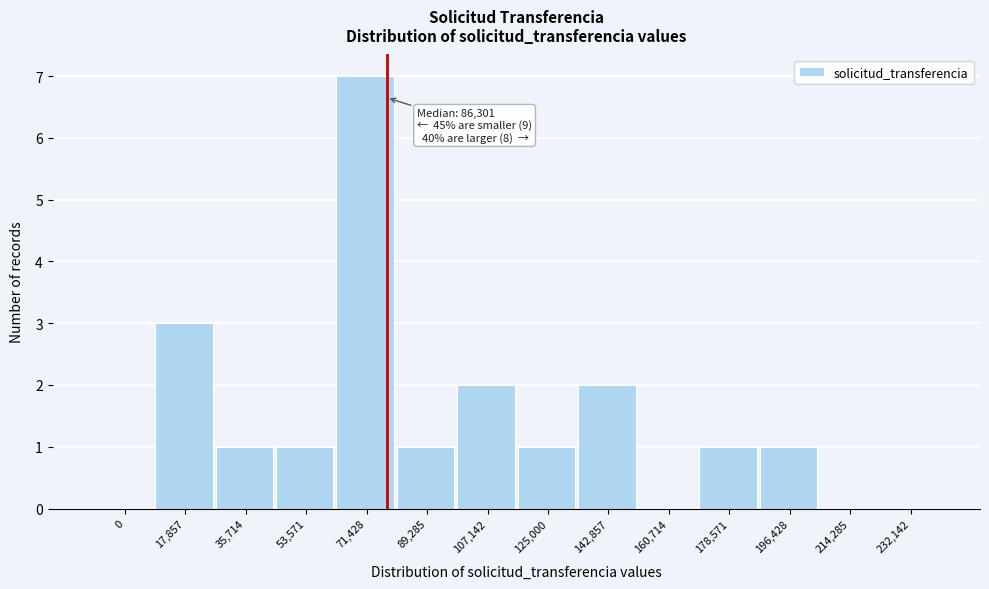

Reading right to left, extract all data points from this chart.

232,142=0	214,285=0	196,428=1	178,571=1	160,714=0	142,857=2	125,000=1	107,142=2	89,285=1	71,428=7	53,571=1	35,714=1	17,857=3	0=0